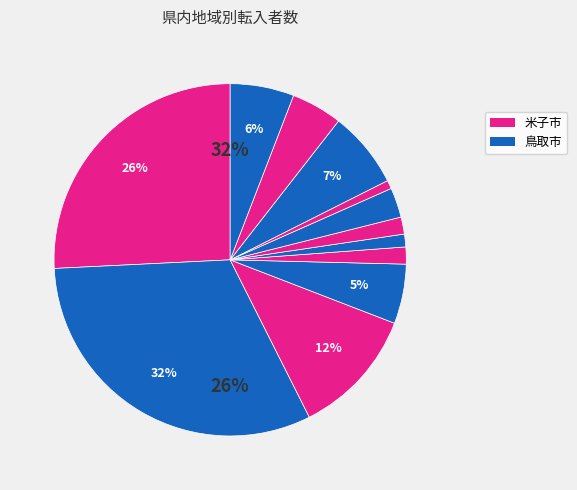

Is there a majority slice in this chart?

No